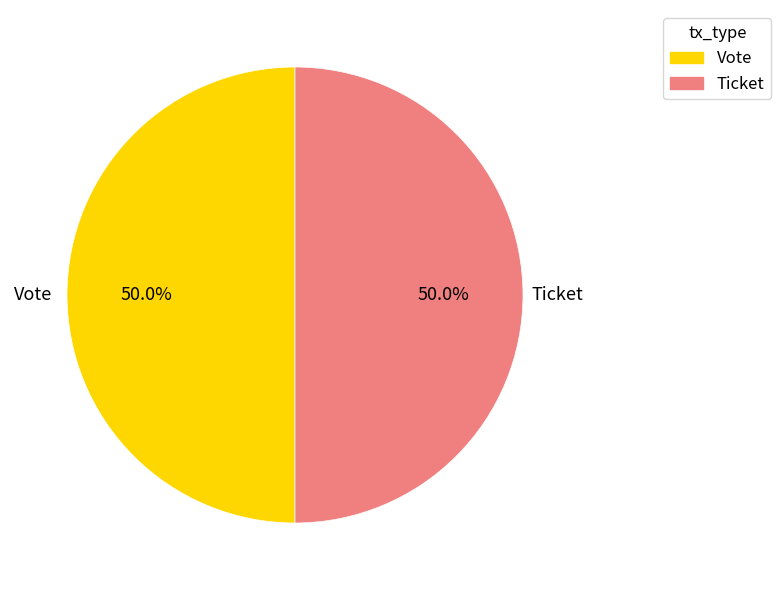

How much of the chart is everything except Vote?

50.0%